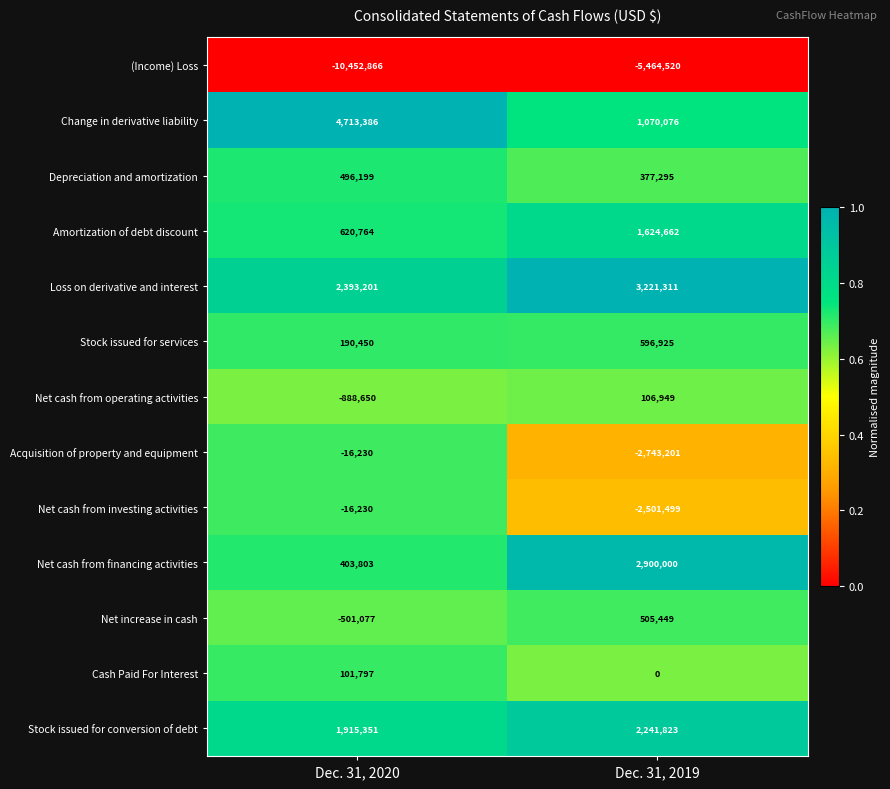

The Net increase in cash series shows -123222 at Dec. 31, 2020. True or false?

False